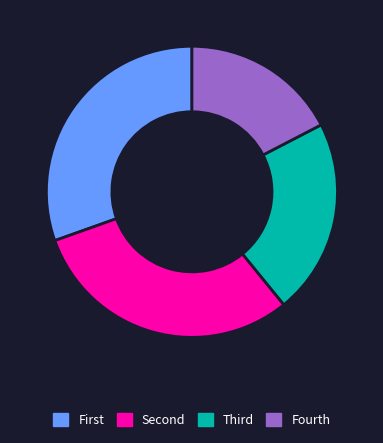

Is there a majority slice in this chart?

No